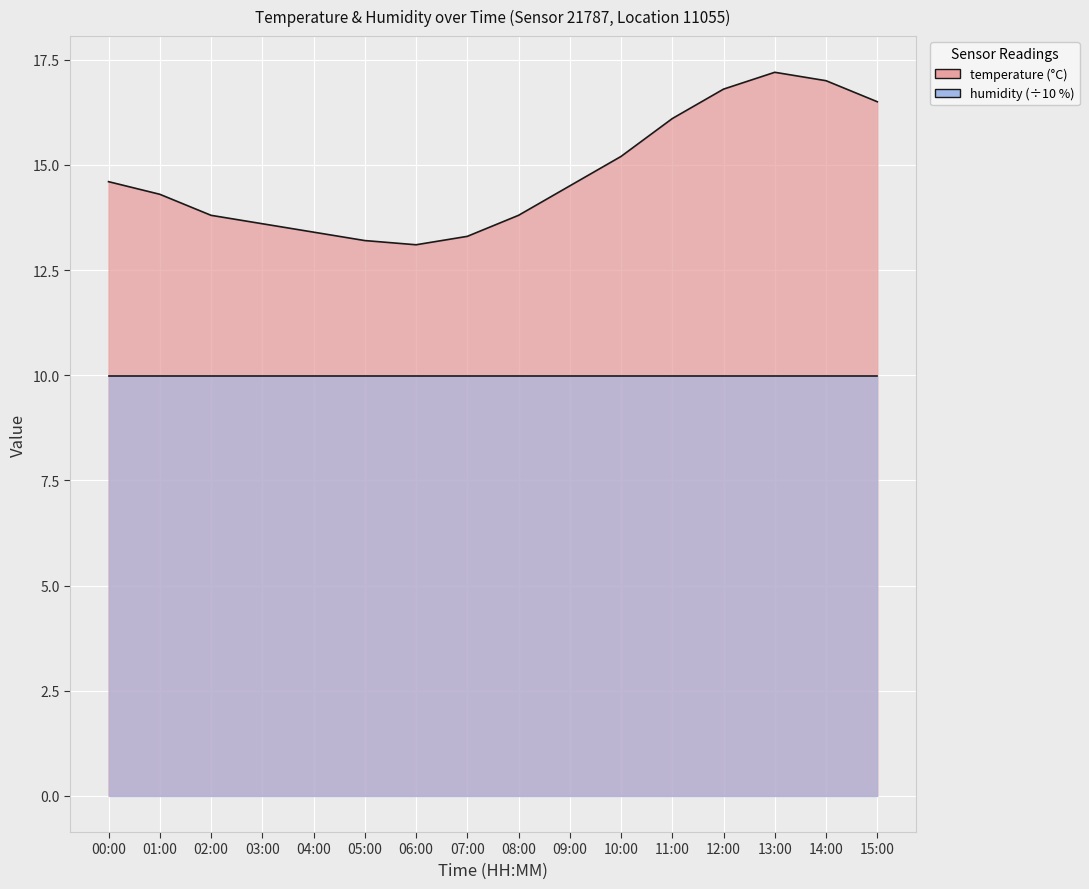

How many values are below 14?

7